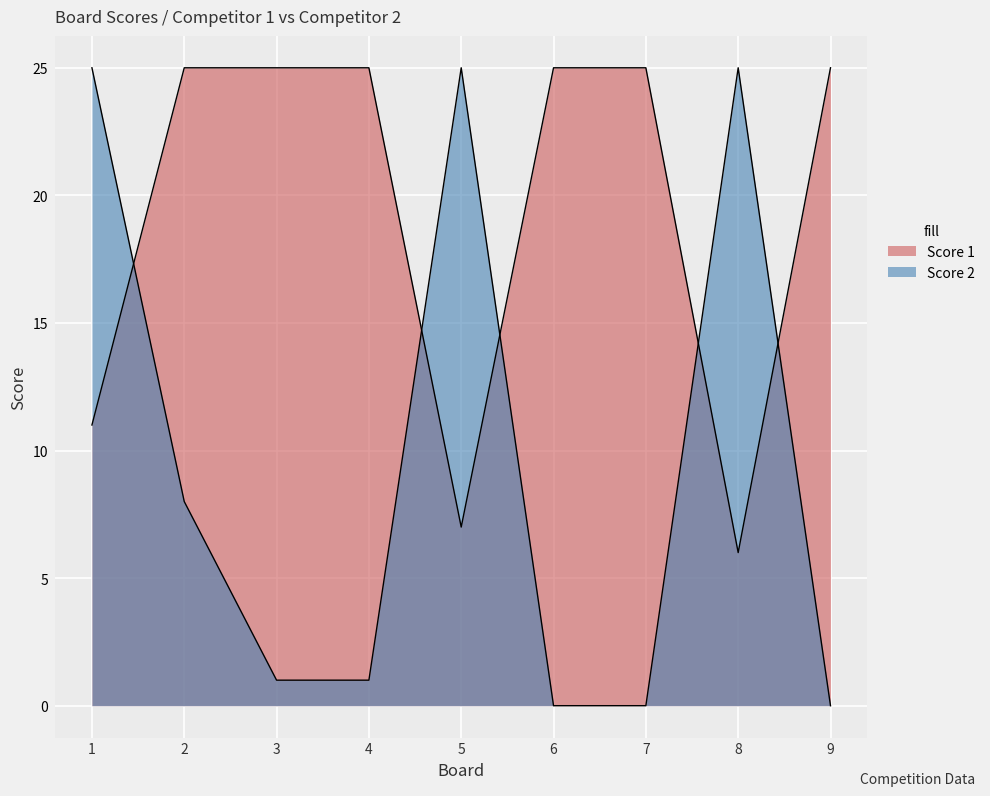

In Score 1, how many points are lower than both neighbors (excluding endpoints)?

2